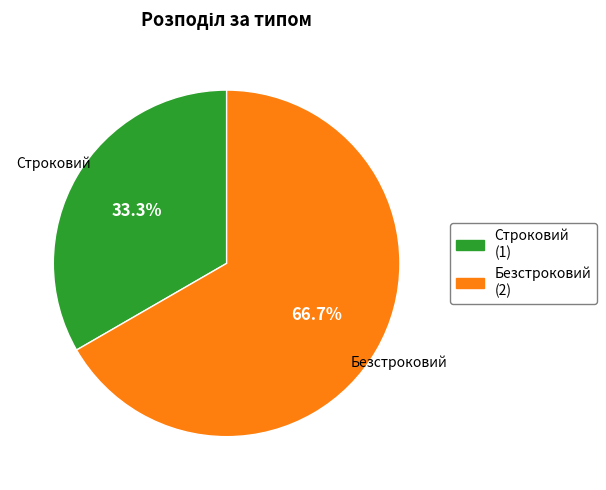

Which slice is the largest?

Безстроковий